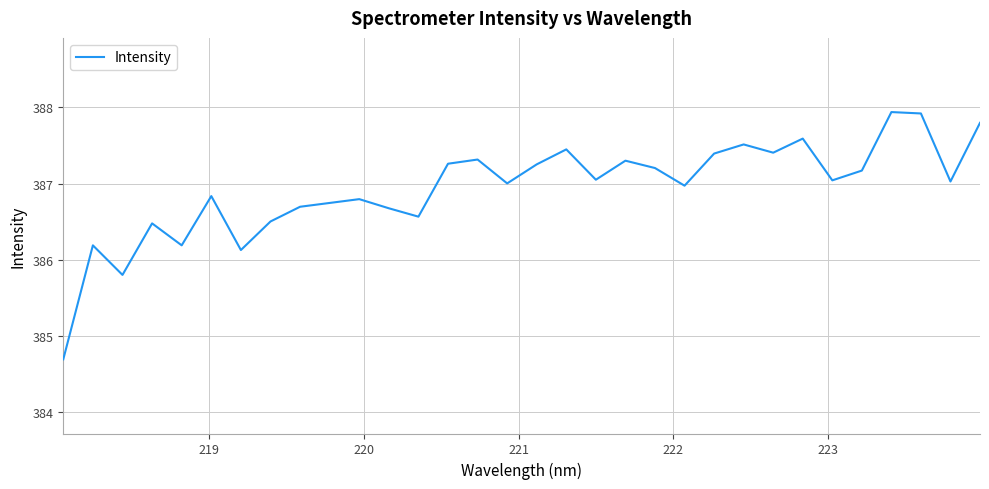

What is the difference between the maximum and minimum values?

3.2